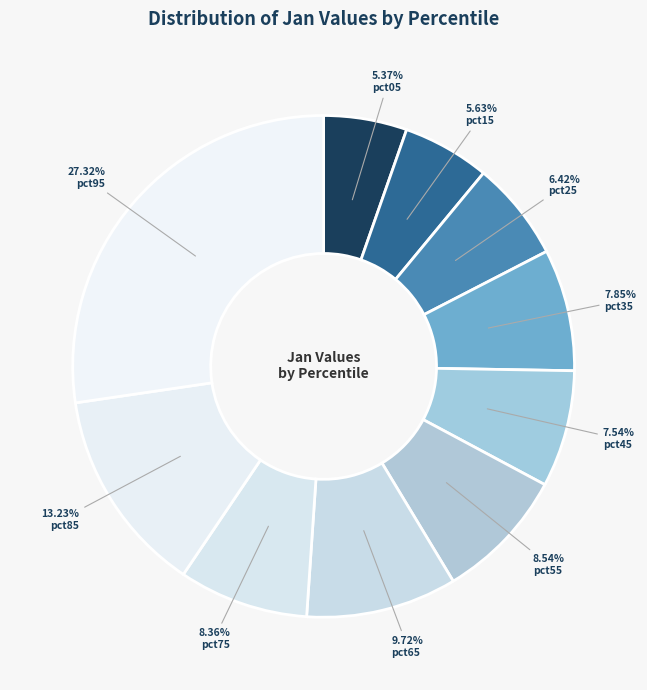

The pct65 slice represents 10% of the pie. True or false?

True